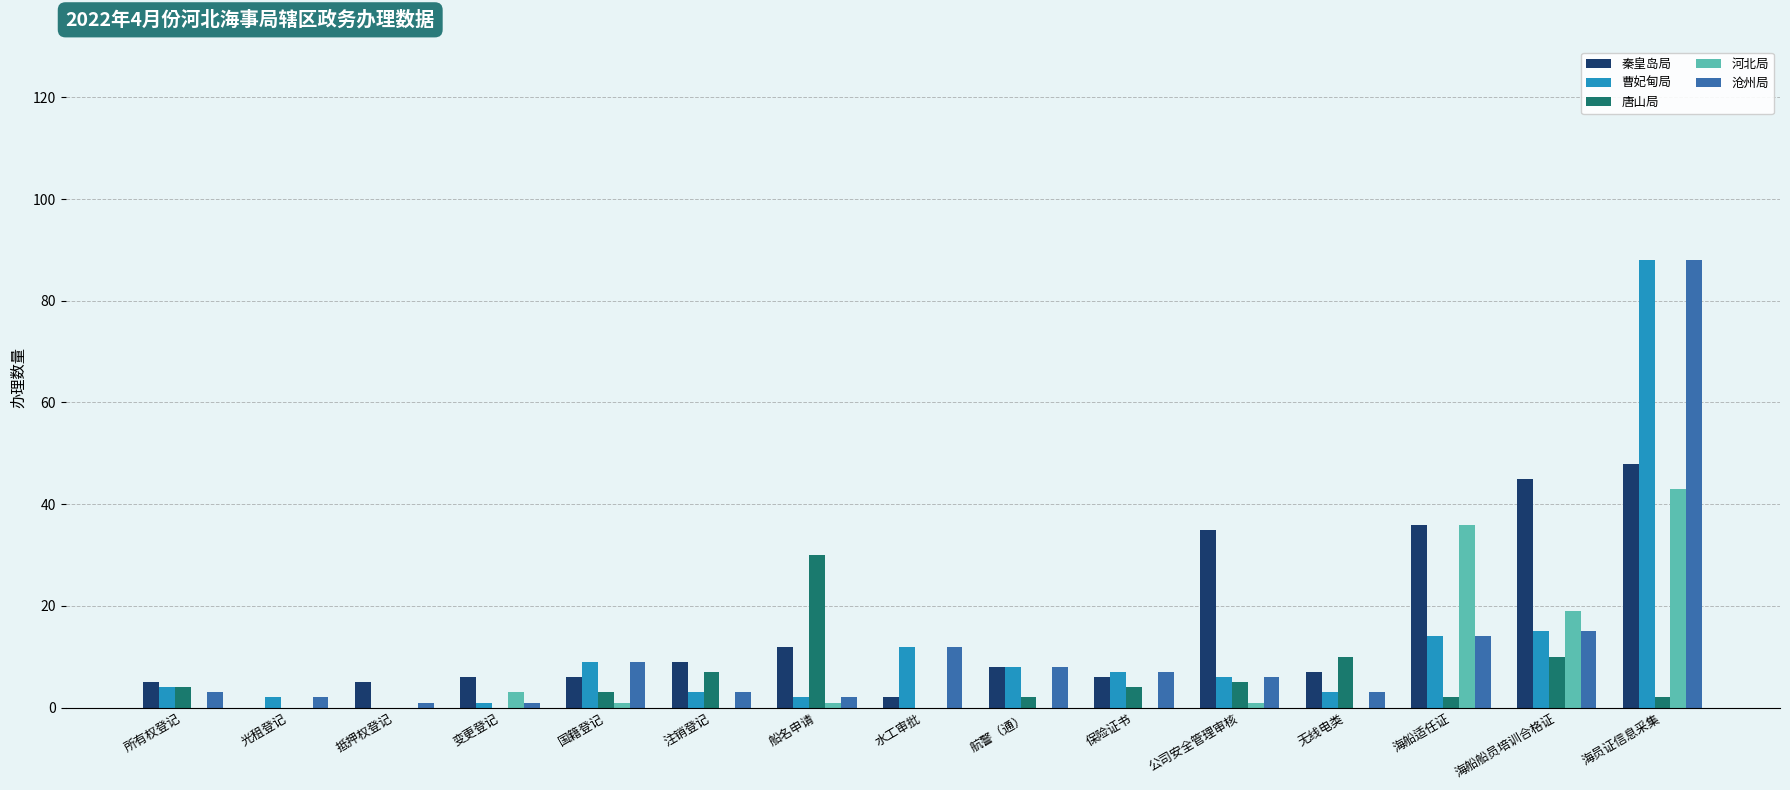

Reading left to right, list all the values displayed in this chart.

秦皇岛局: 5	0	5	6	6	9	12	2	8	6	35	7	36	45	48
曹妃甸局: 4	2	0	1	9	3	2	12	8	7	6	3	14	15	88
唐山局: 4	0	0	0	3	7	30	0	2	4	5	10	2	10	2
河北局: 0	0	0	3	1	0	1	0	0	0	1	0	36	19	43
沧州局: 3	2	1	1	9	3	2	12	8	7	6	3	14	15	88